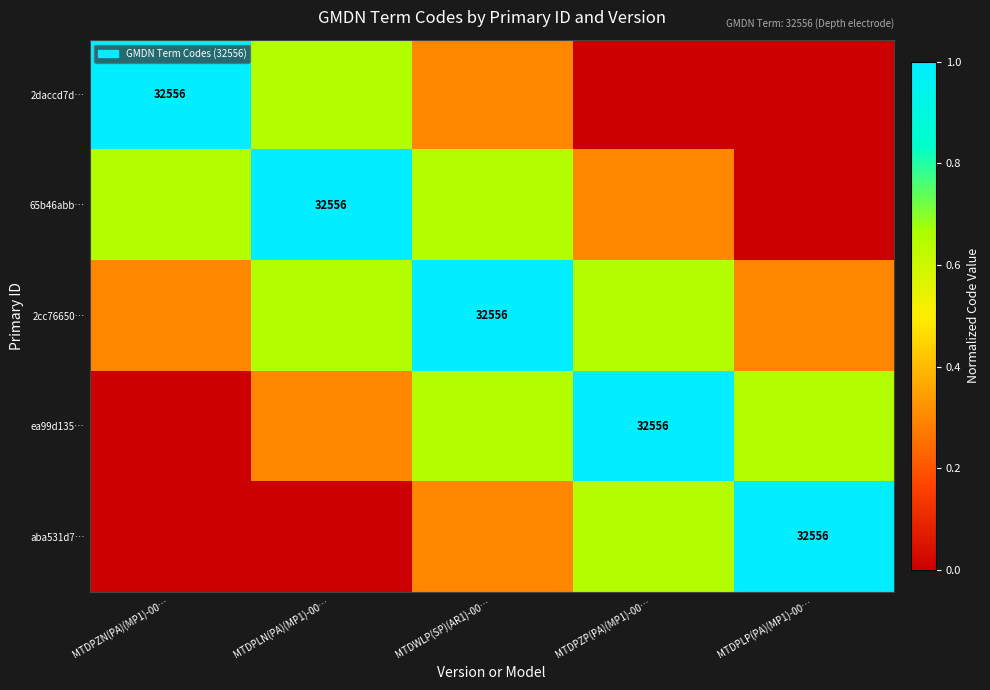

Count the number of data series in this chart.

5